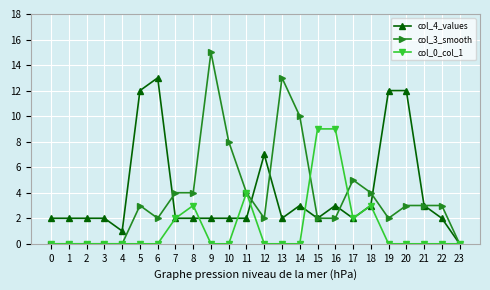

Is the value of col_0_col_1 at 11 greater than the value of col_3_smooth at 12?

Yes